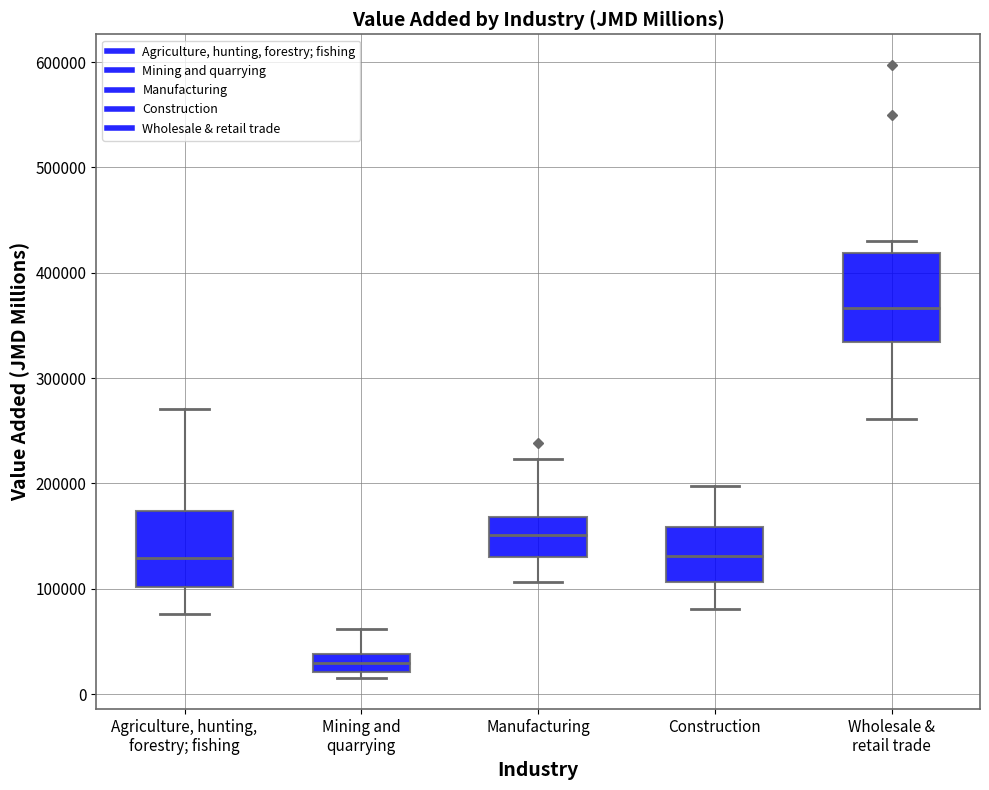

Reading left to right, read every box against the y-axis: the position of its median line, the range the box covers, and the ends of its whiskers. The values are not printed on the chart, so give them approximately, as read against the axis.

Agriculture, hunting, forestry; fishing: median 130000, box 100000 to 170000, whiskers 80000 to 270000
Mining and quarrying: median 30000, box 20000 to 40000, whiskers 10000 to 60000
Manufacturing: median 150000, box 130000 to 170000, whiskers 110000 to 220000
Construction: median 130000, box 110000 to 160000, whiskers 80000 to 200000
Wholesale & retail trade: median 370000, box 330000 to 420000, whiskers 260000 to 430000